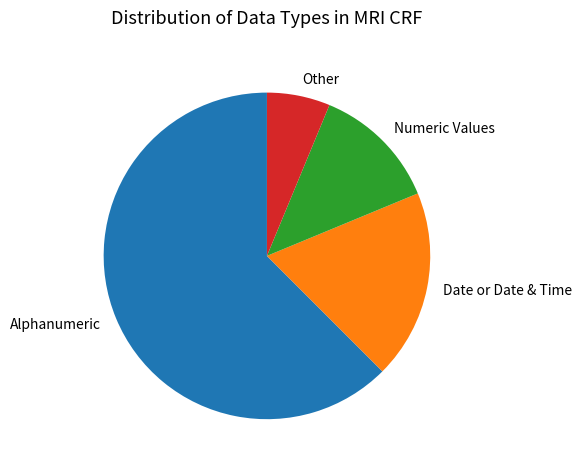

Approximately how many times larger is the value at Alphanumeric compared to Numeric Values?

5.0